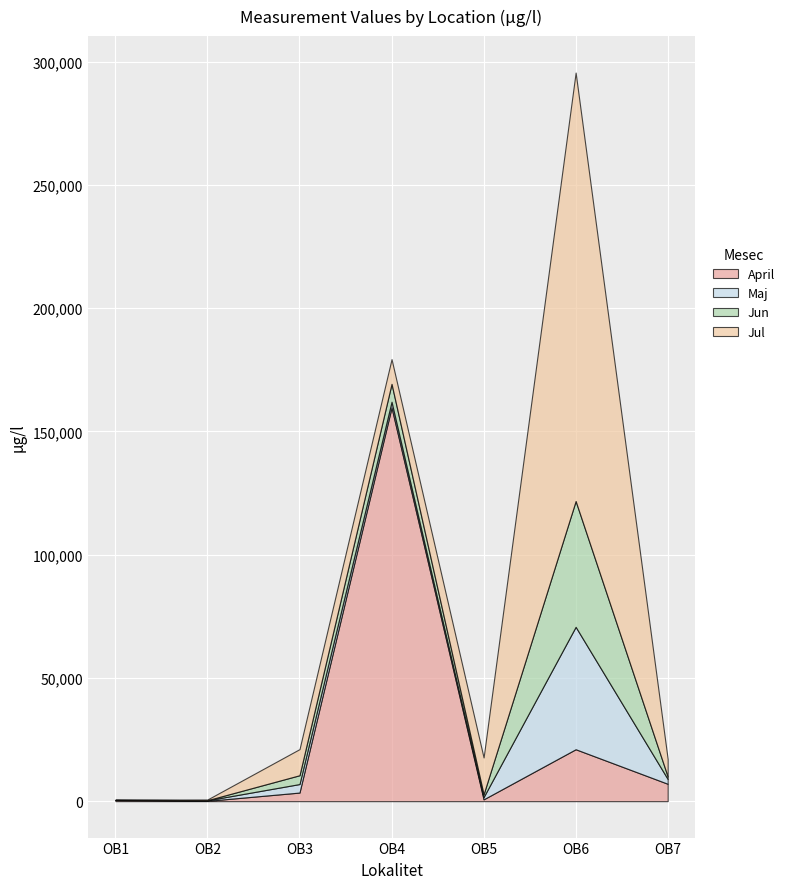

True or false: Jul and Maj cross at least once.

False